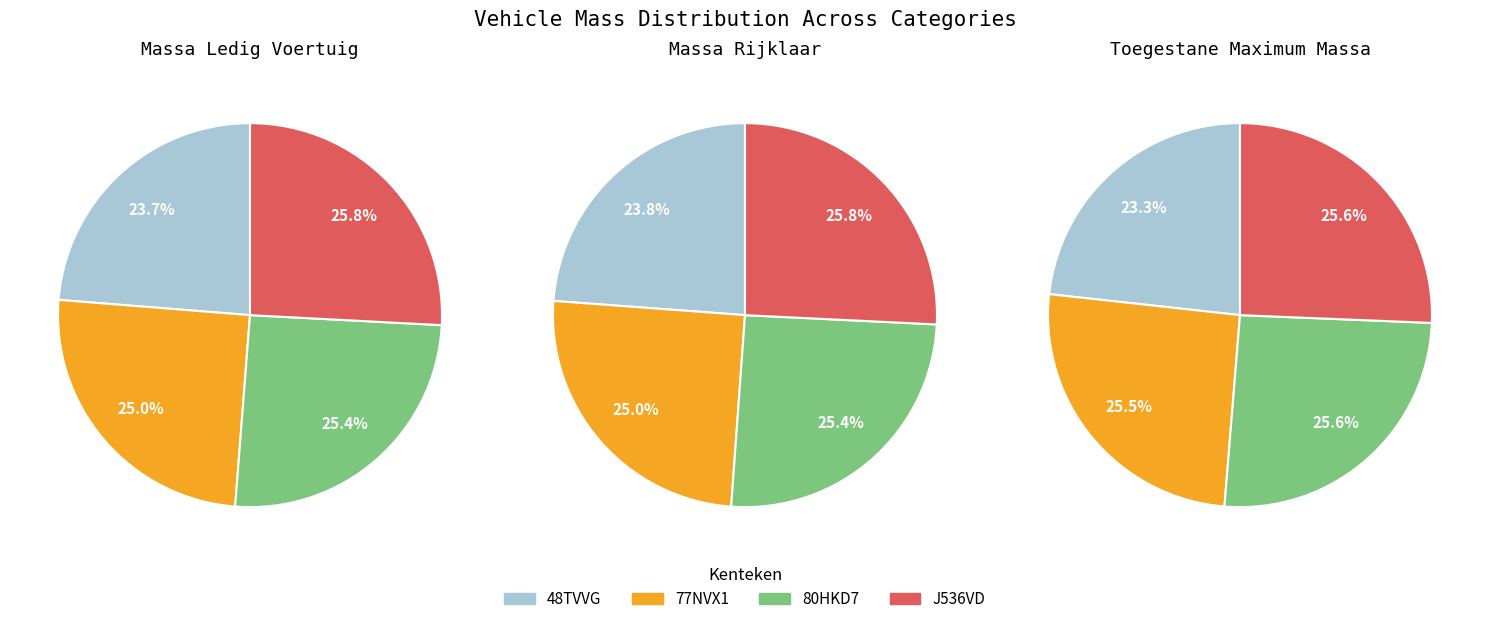

Count the number of slices in the pie.

4